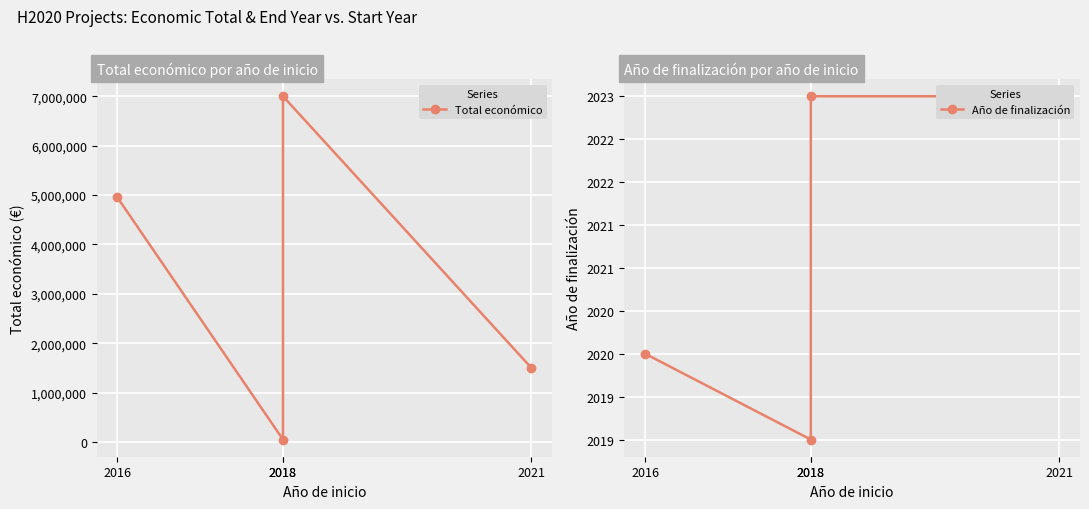

True or false: Total económico and Año de finalización intersect in this chart.

False